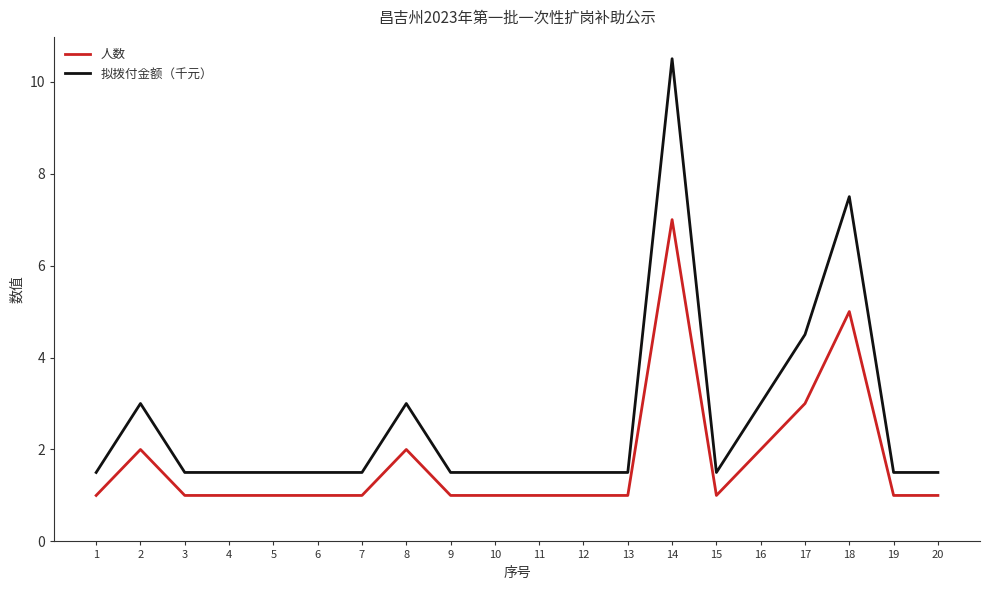

Is this an area chart (filled region under the line)?

No